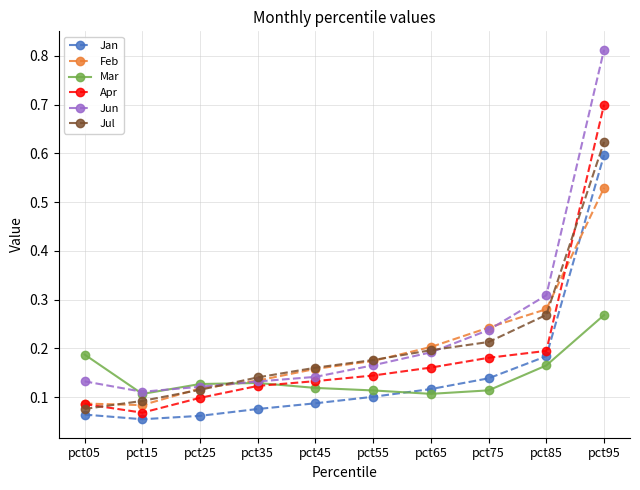

Which series changed the most between pct15 and pct95?

Jun